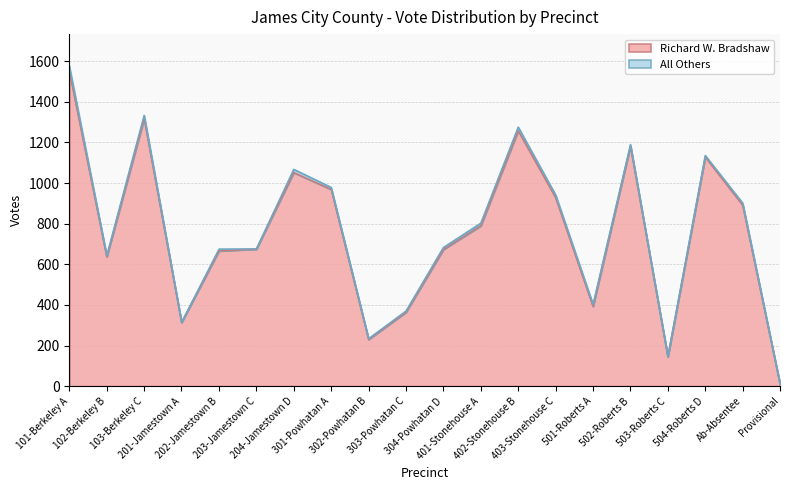

Approximately how many times larger is the value at 202-Jamestown B compared to 204-Jamestown D?

0.6